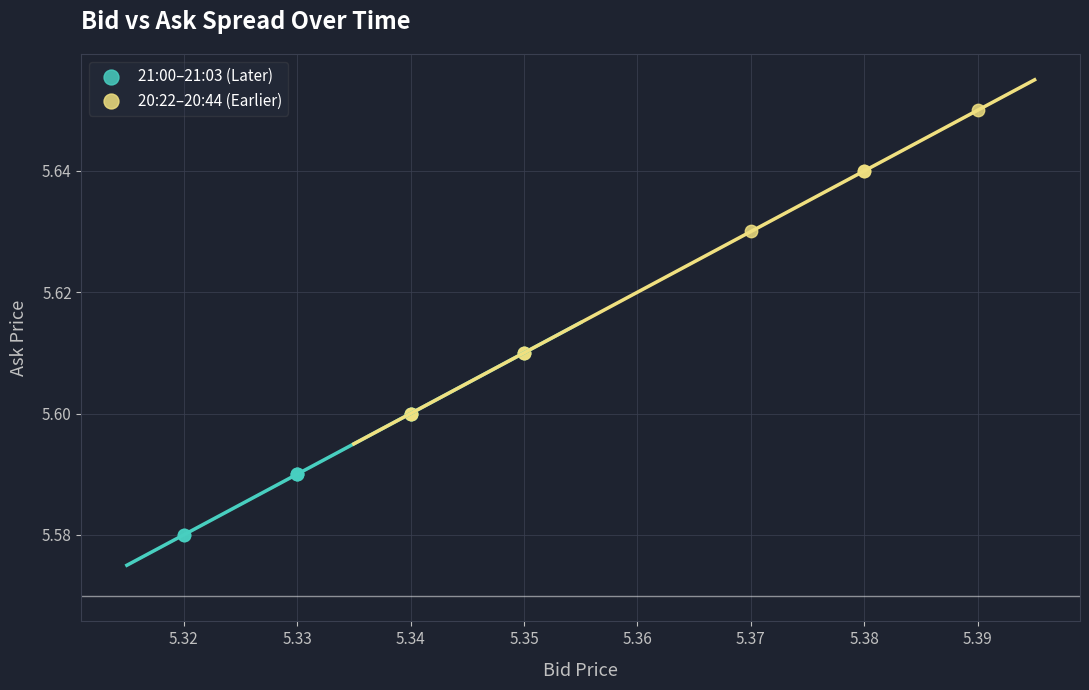

Which series has the widest spread of Y values?

20:22–20:44 (Earlier)